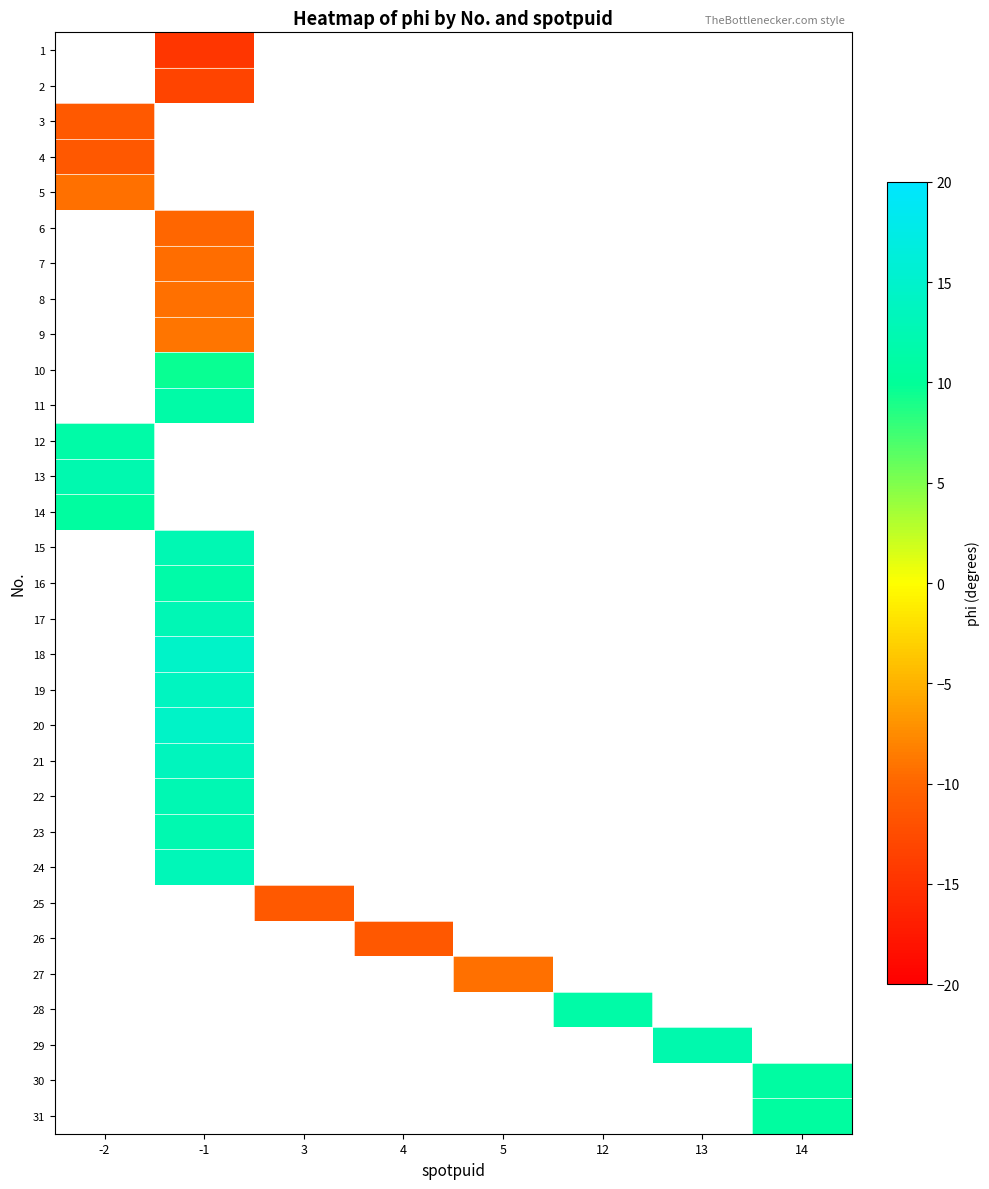

List the series in order of their peak value, highest first.

1, 2, 13, 14, 3, 15, 16, 17, 18, 19, 20, 21, 22, 23, 24, 25, 26, 27, 28, 29, 30, 31, 5, 6, 7, 8, 9, 10, 11, 12, 4